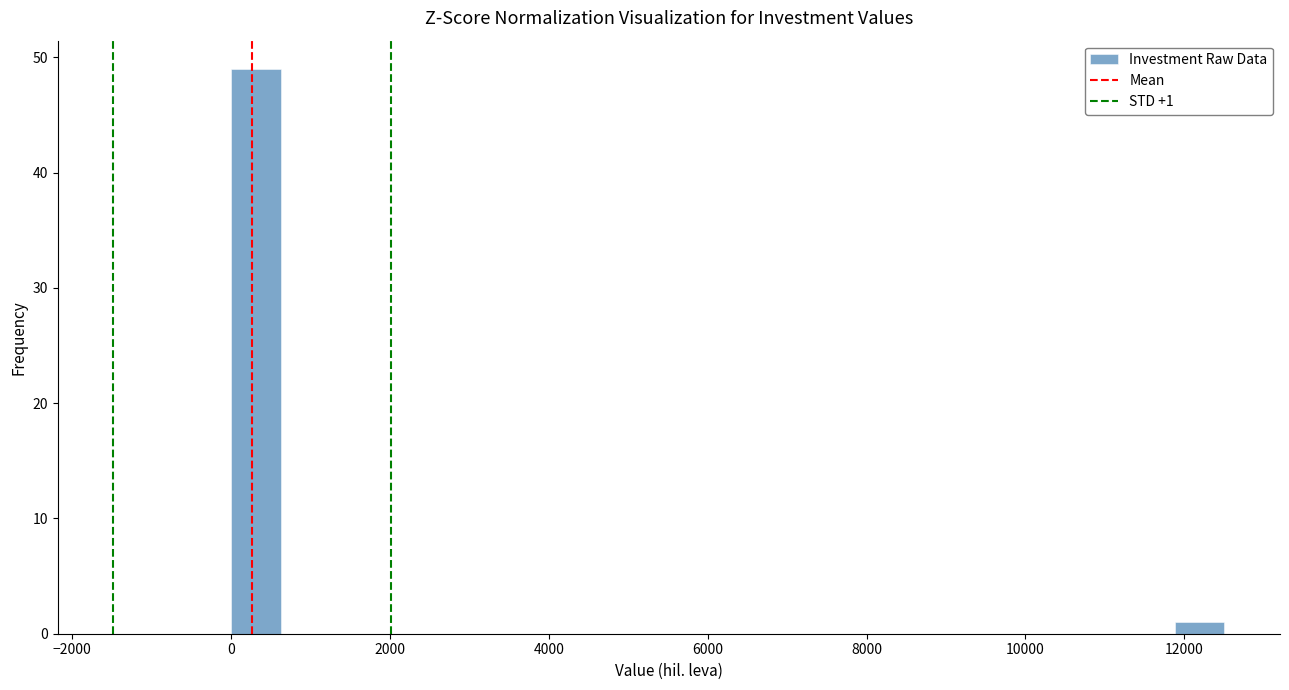

Read against the x-axis, roughly where is the centre of the tallest bar?

400